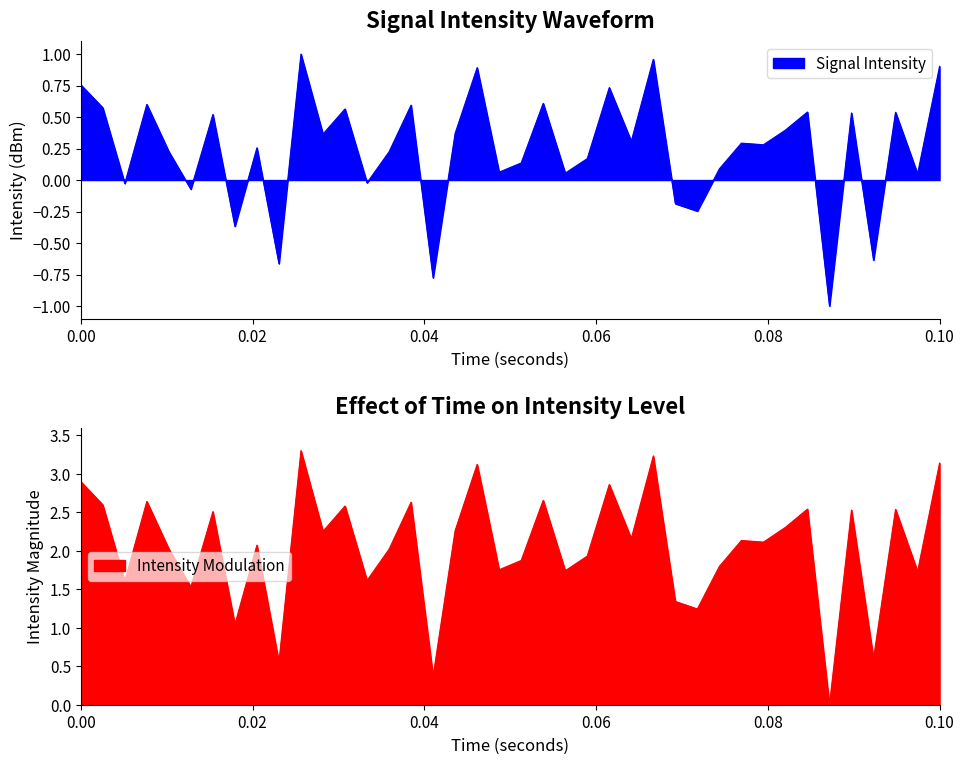

What is the maximum value shown in the chart?

3.3